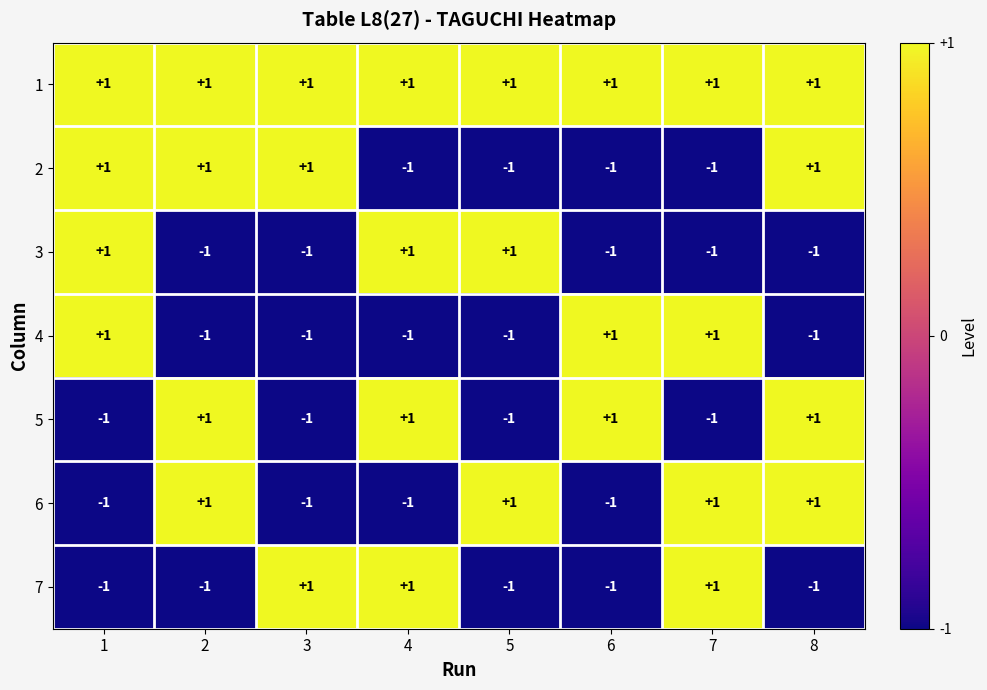

What is the smallest value displayed?

-1